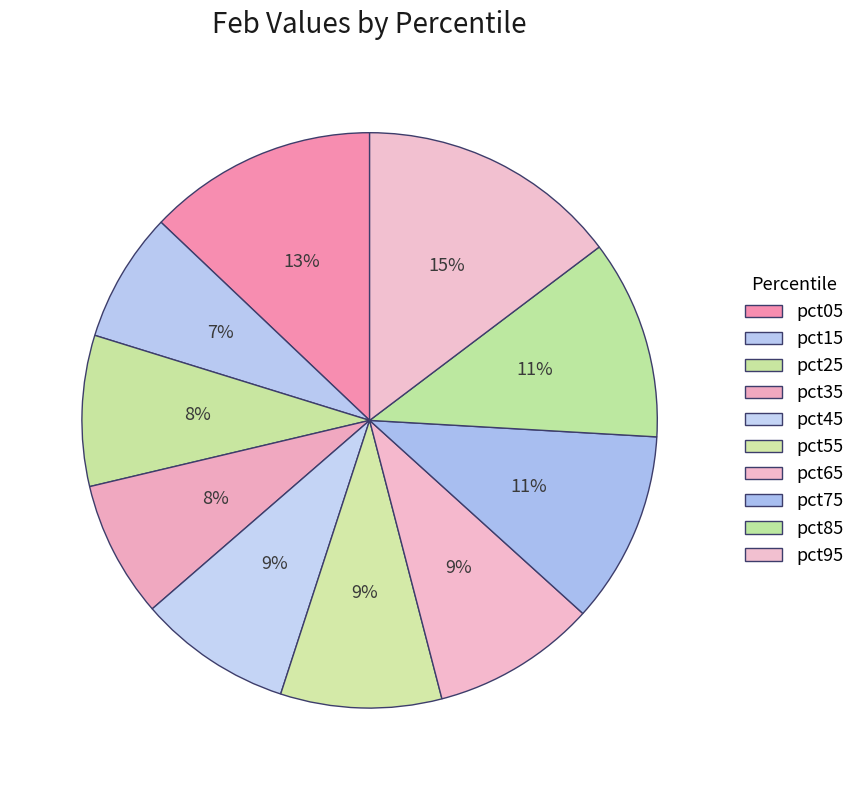

Do pct75 and pct15 together represent more than half of the pie?

No